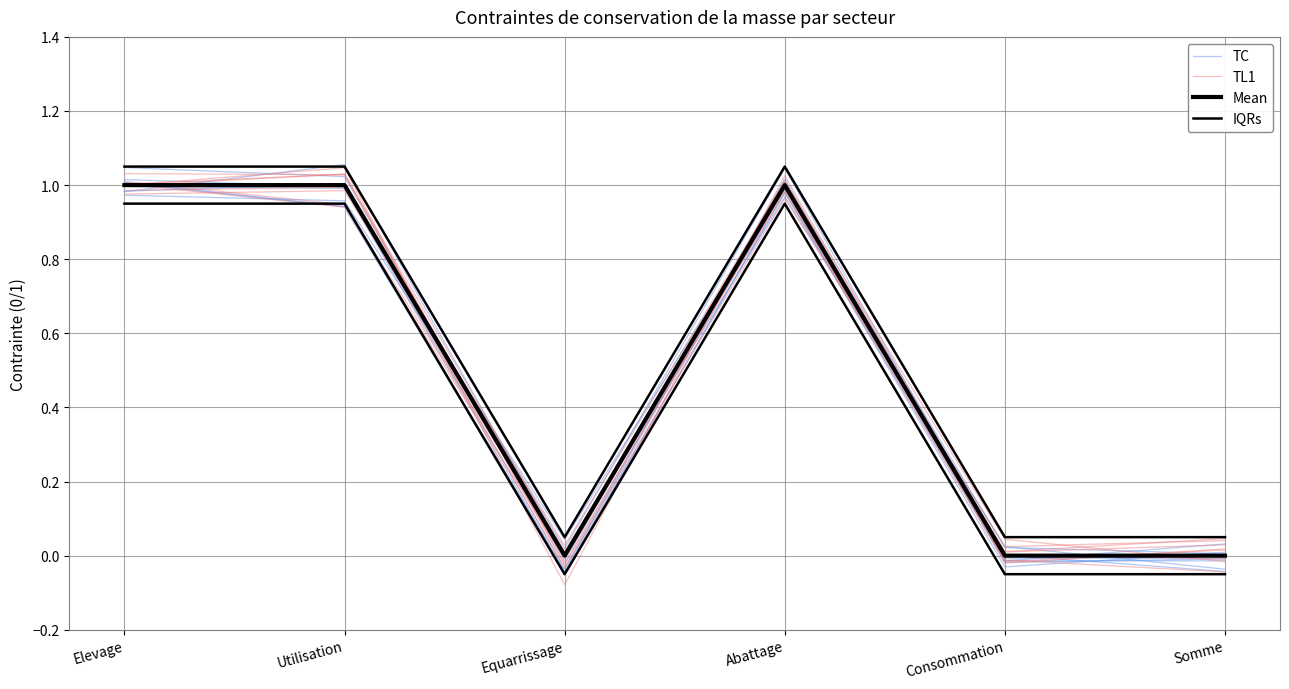

Is it true that IQRs equals 0.7 at Abattage?

False